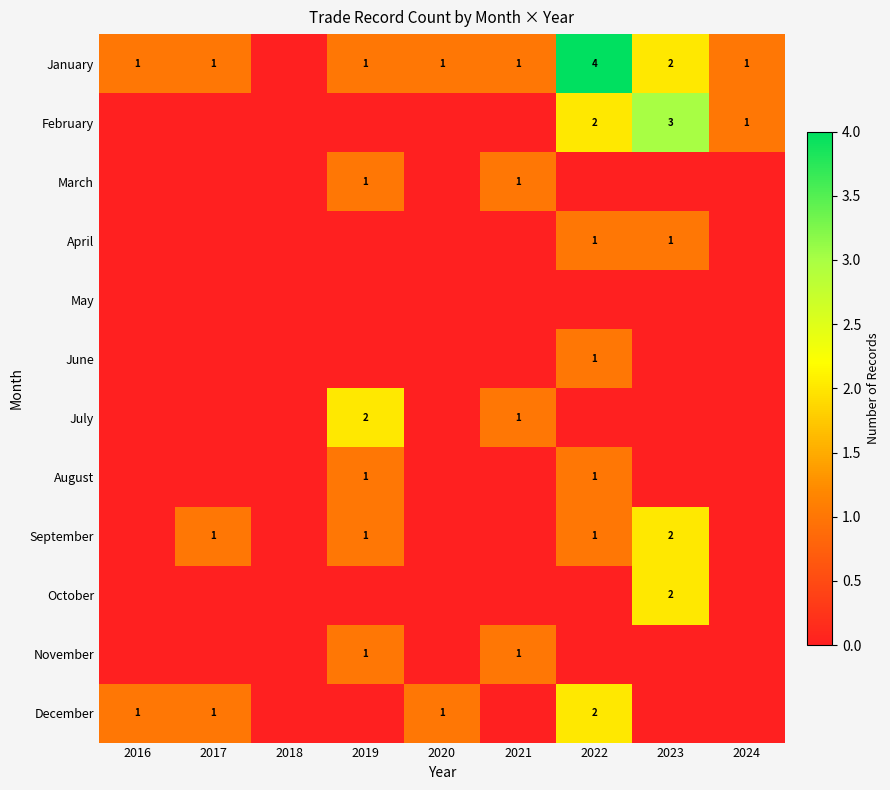

The September series shows 1 at 2022. True or false?

True